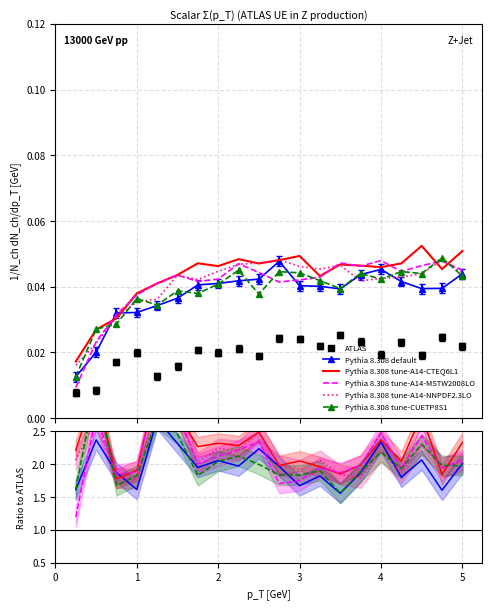

Does the chart have visible grid lines?

Yes